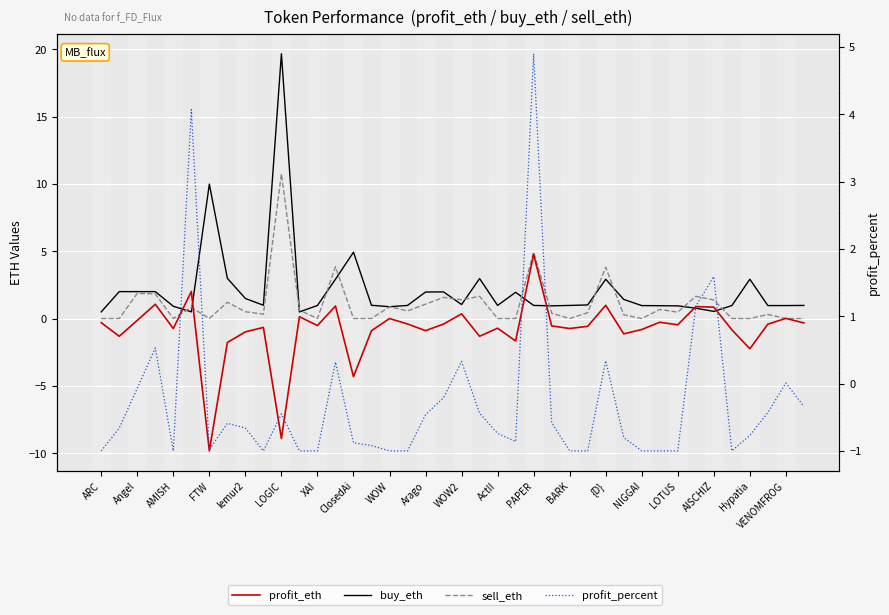

Which series changed the most between AMISH and ActII?

buy_eth